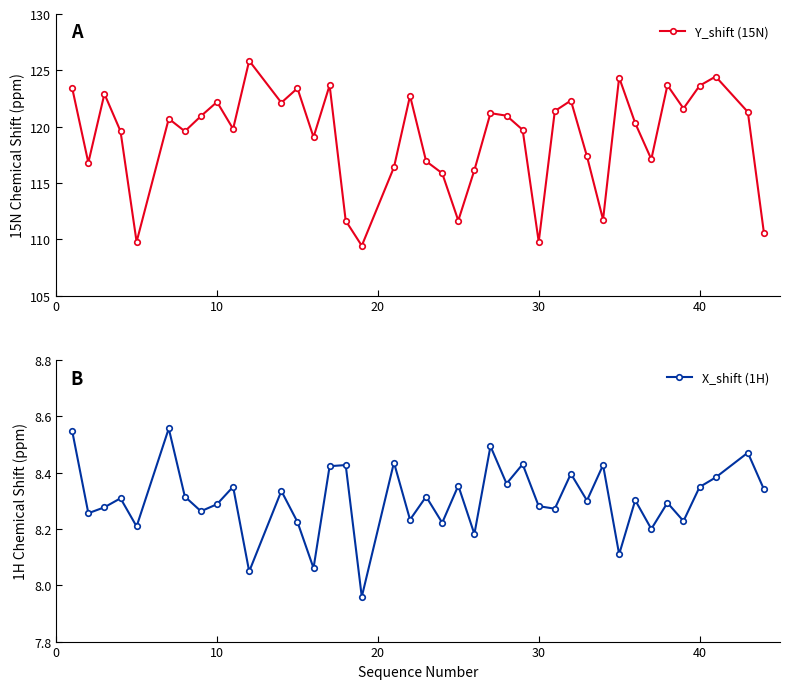

In X_shift (1H), how many points are higher than both neighbors (excluding endpoints)?

15